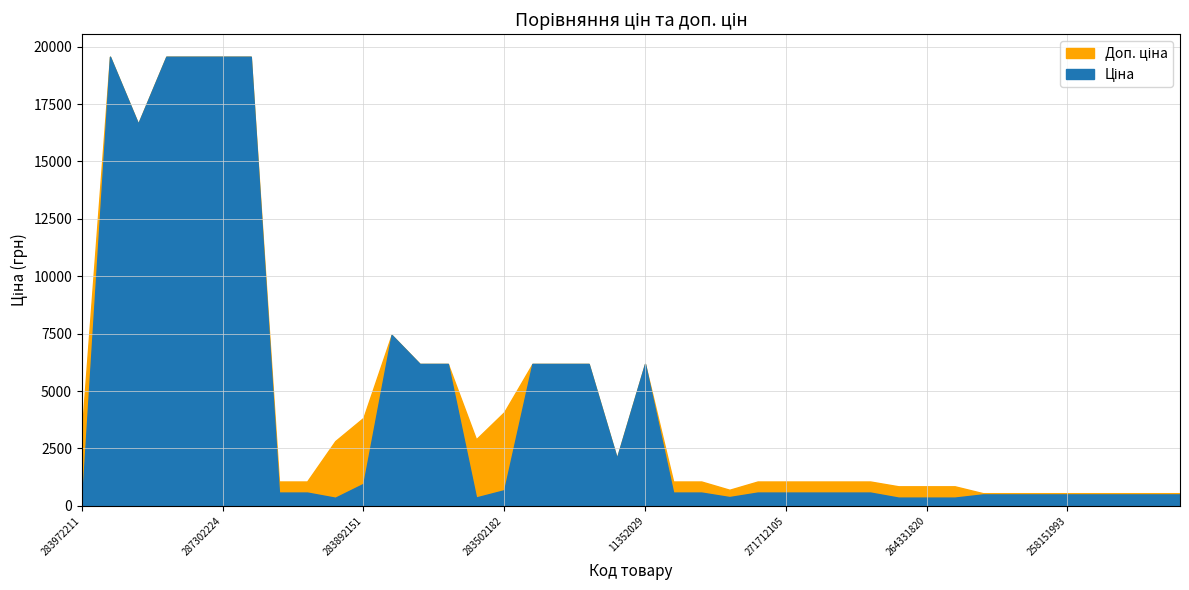

What is the greatest value displayed?

19564.9